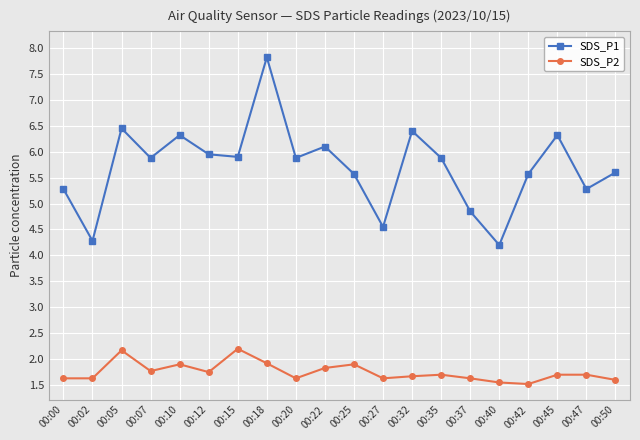

True or false: SDS_P1 has more than 1 points higher than both neighbors.

True